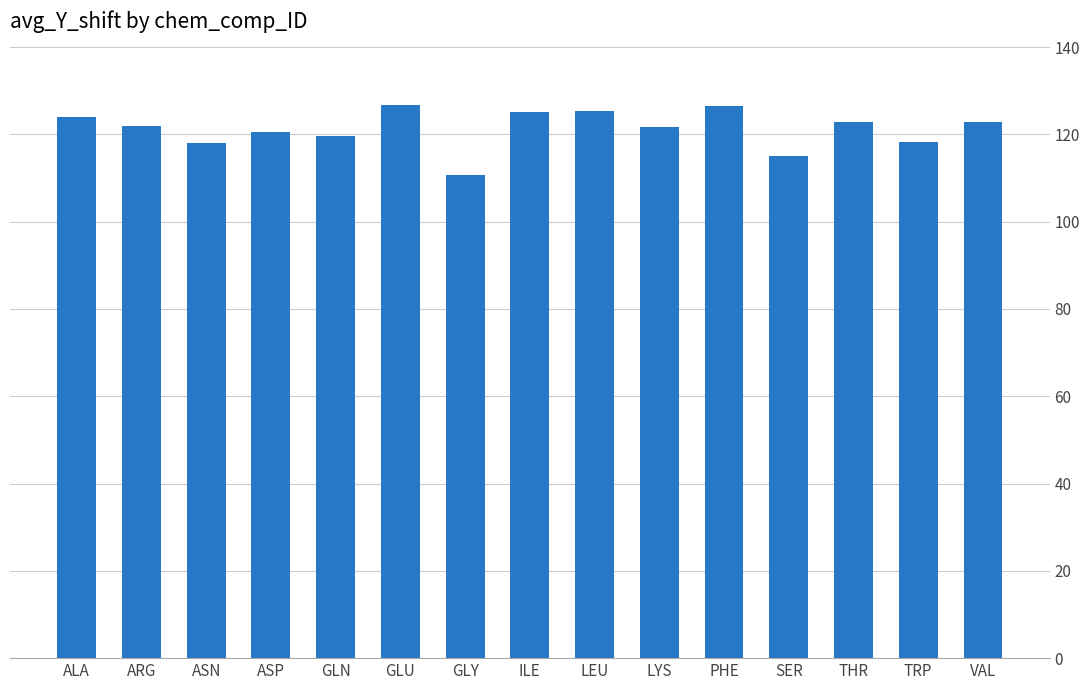

Read the value at SER.

115.0